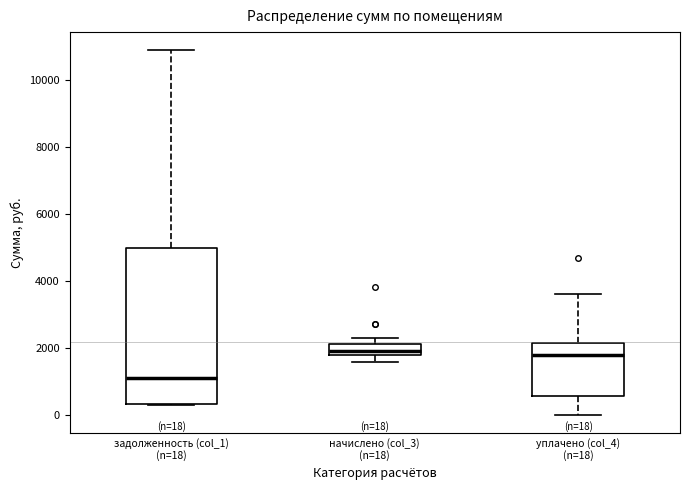

Comparing the boxes themselves (not the whiskers), which one is the tallest?

задолженность (col_1) (n=18)